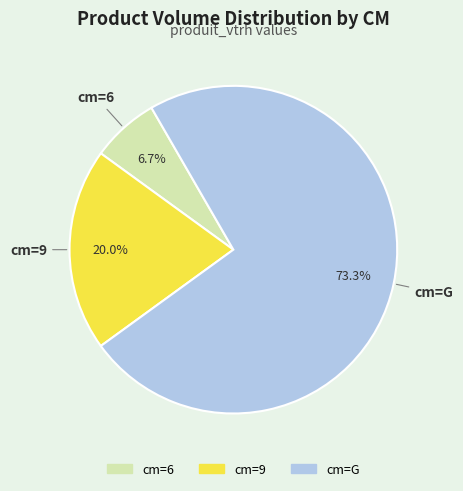

Count the number of slices in the pie.

3